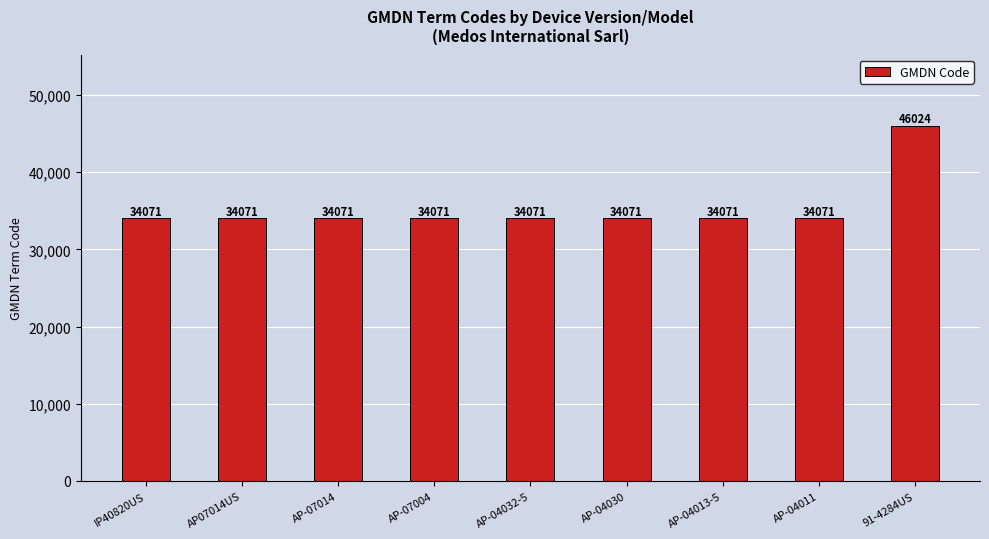

What is the label of the 2nd bar from the right?

AP-04011